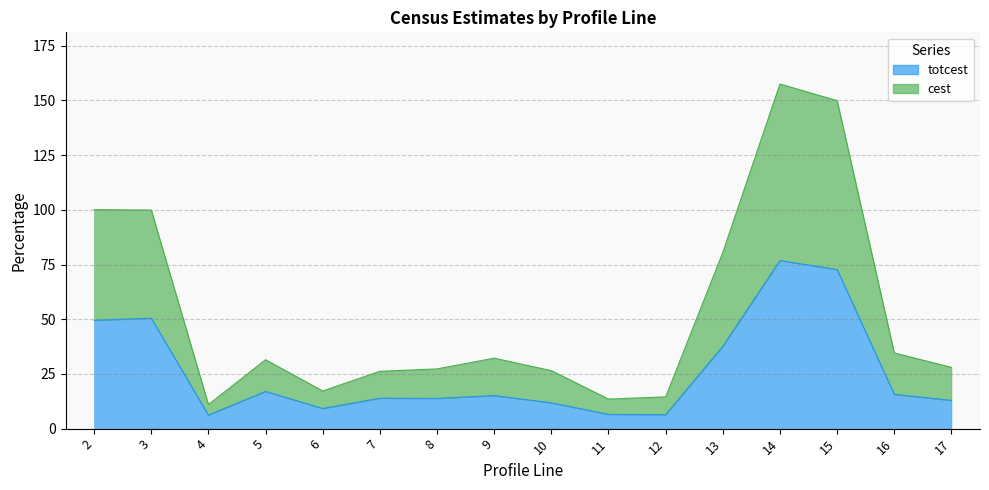

Reading right to left, transcribe all the data shown in this chart.

totcest: 17=12.9	16=15.7	15=72.7	14=76.8	13=37.6	12=6.4	11=6.5	10=11.8	9=15.1	8=13.8	7=13.9	6=9.2	5=17.0	4=6.2	3=50.5	2=49.5
cest: 17=28.0	16=34.6	15=149.9	14=157.5	13=80.5	12=14.5	11=13.5	10=26.5	9=32.2	8=27.3	7=26.2	6=17.2	5=31.5	4=11.0	3=99.9	2=100.1